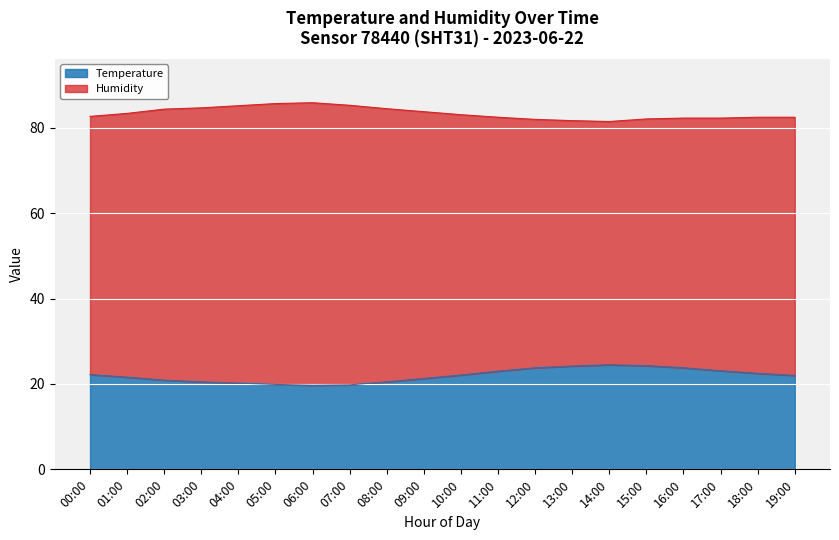

Is it true that Temperature equals 12.9 at 19:00?

False